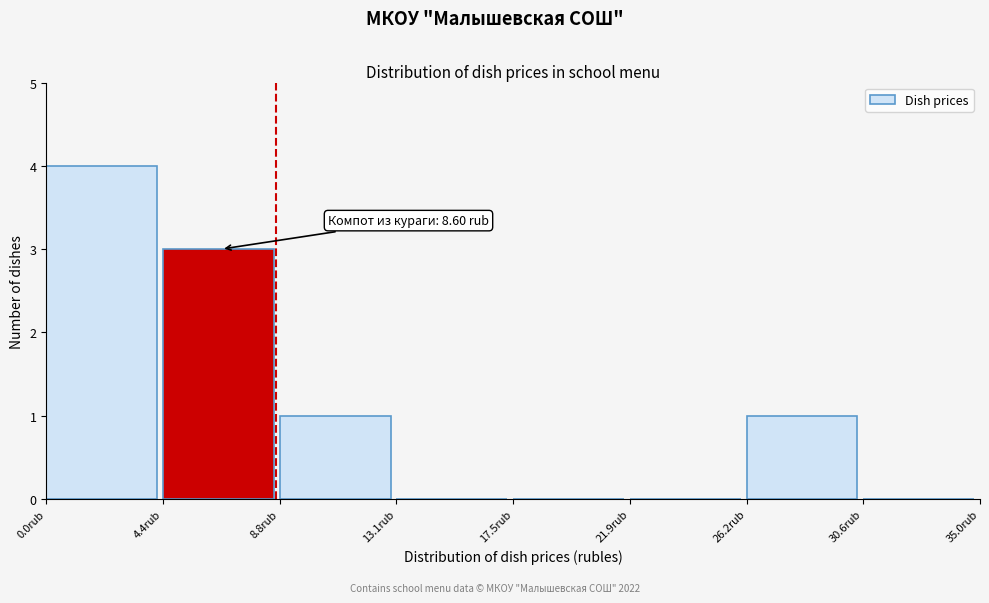

Which range on the x-axis has the tallest bar?

0.0 to 4.5